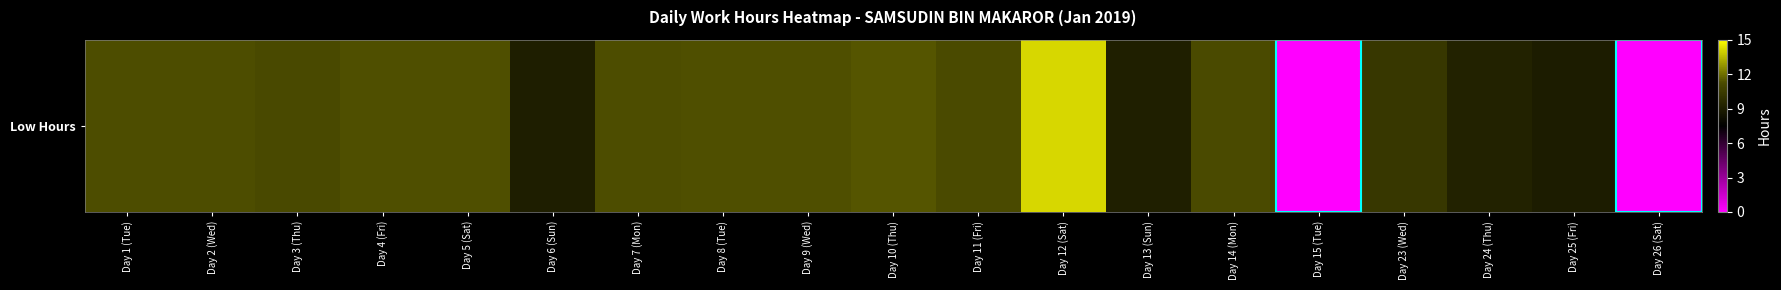

Reading left to right, list all the values displayed in this chart.

Day 1 (Tue)=11.3	Day 2 (Wed)=11.3	Day 3 (Thu)=11.2	Day 4 (Fri)=11.3	Day 5 (Sat)=11.4	Day 6 (Sun)=9.0	Day 7 (Mon)=11.3	Day 8 (Tue)=11.3	Day 9 (Wed)=11.3	Day 10 (Thu)=11.4	Day 11 (Fri)=11.2	Day 12 (Sat)=14.2	Day 13 (Sun)=9.1	Day 14 (Mon)=11.2	Day 15 (Tue)=0.0	Day 23 (Wed)=10.3	Day 24 (Thu)=9.2	Day 25 (Fri)=8.9	Day 26 (Sat)=0.0